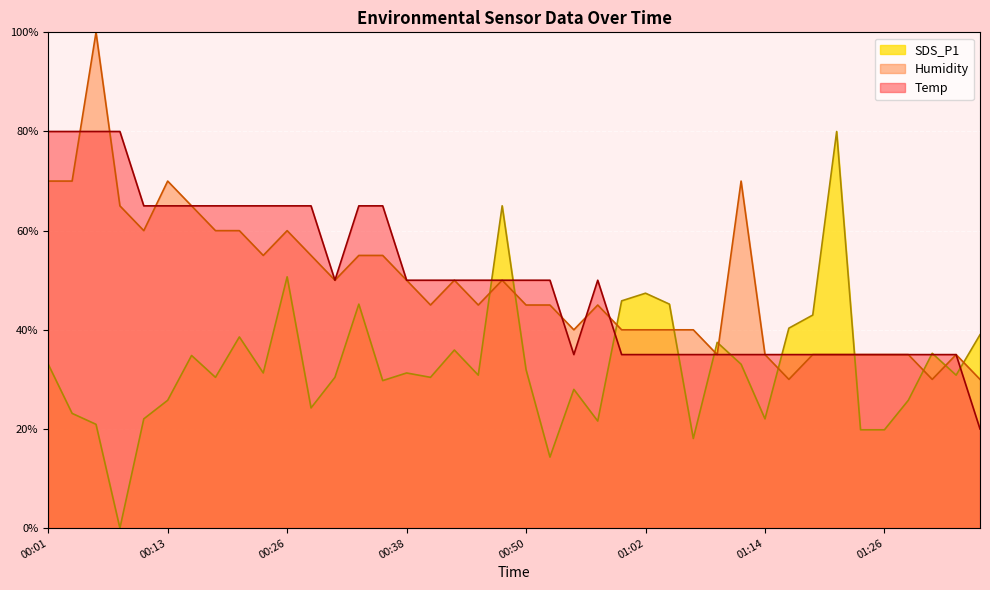

Which series has the widest spread of values?

SDS_P1